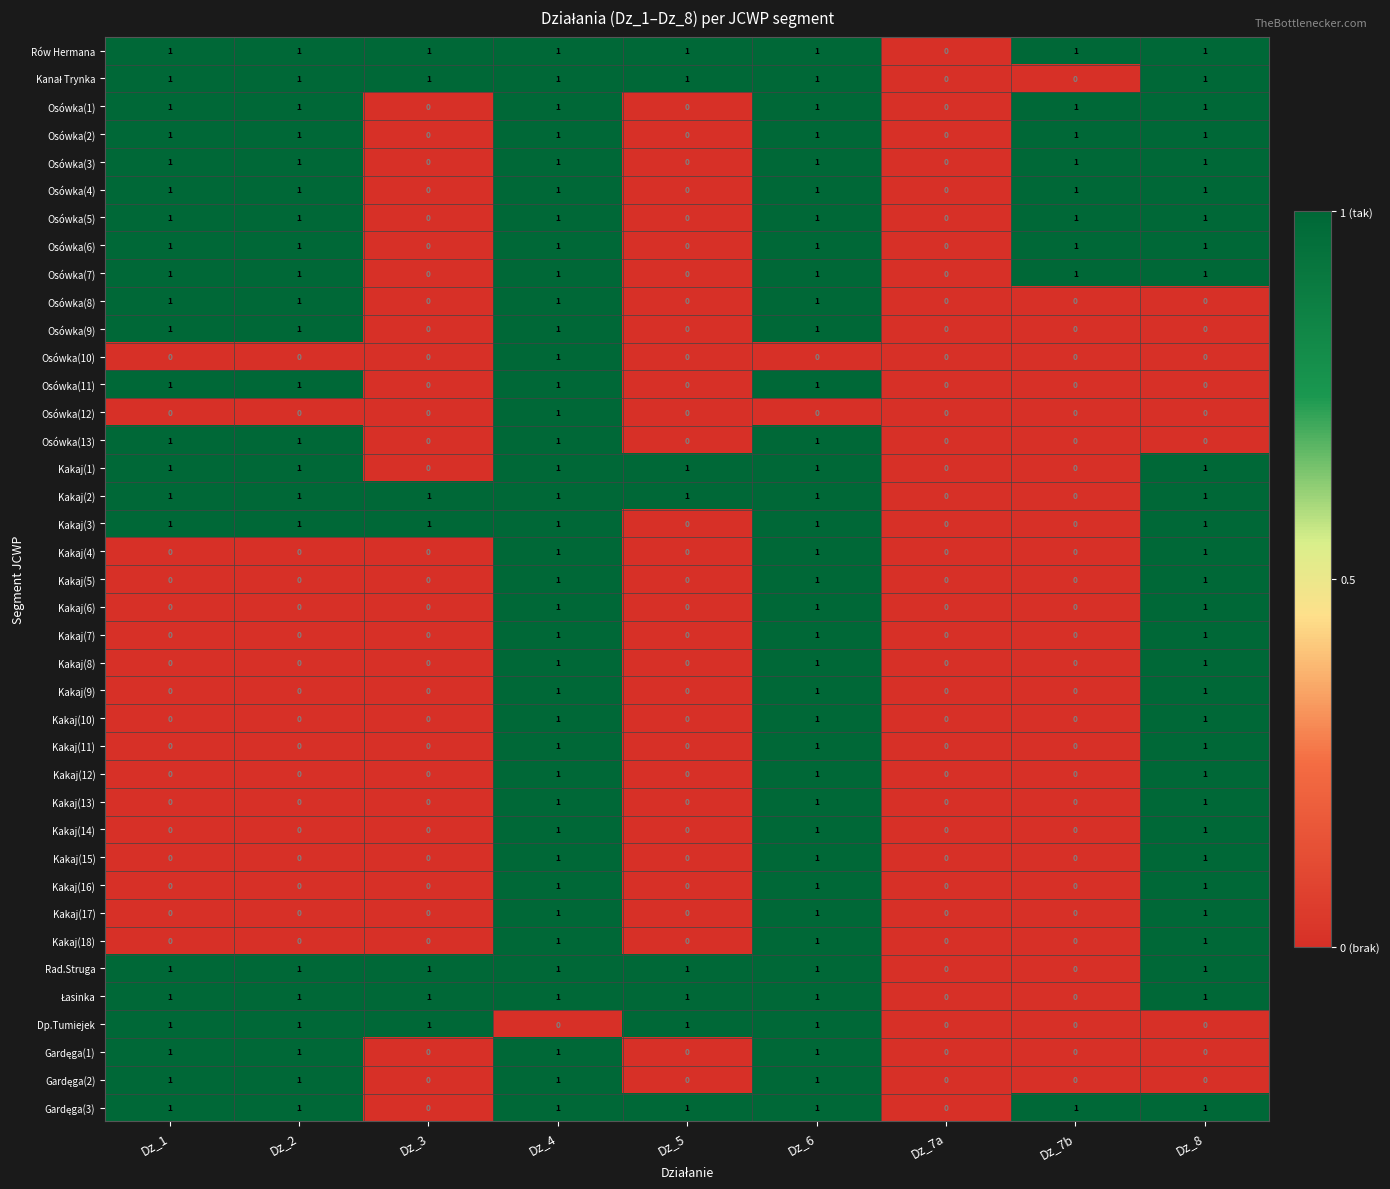

How many Osówka(4) values are between 0 and 1?

9